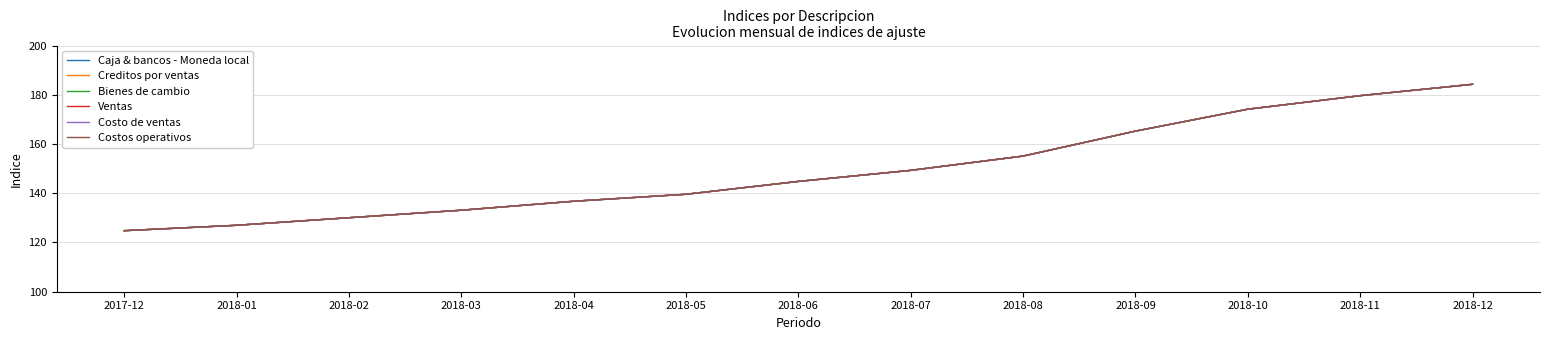

Does the chart display data point markers on the line(s)?

No